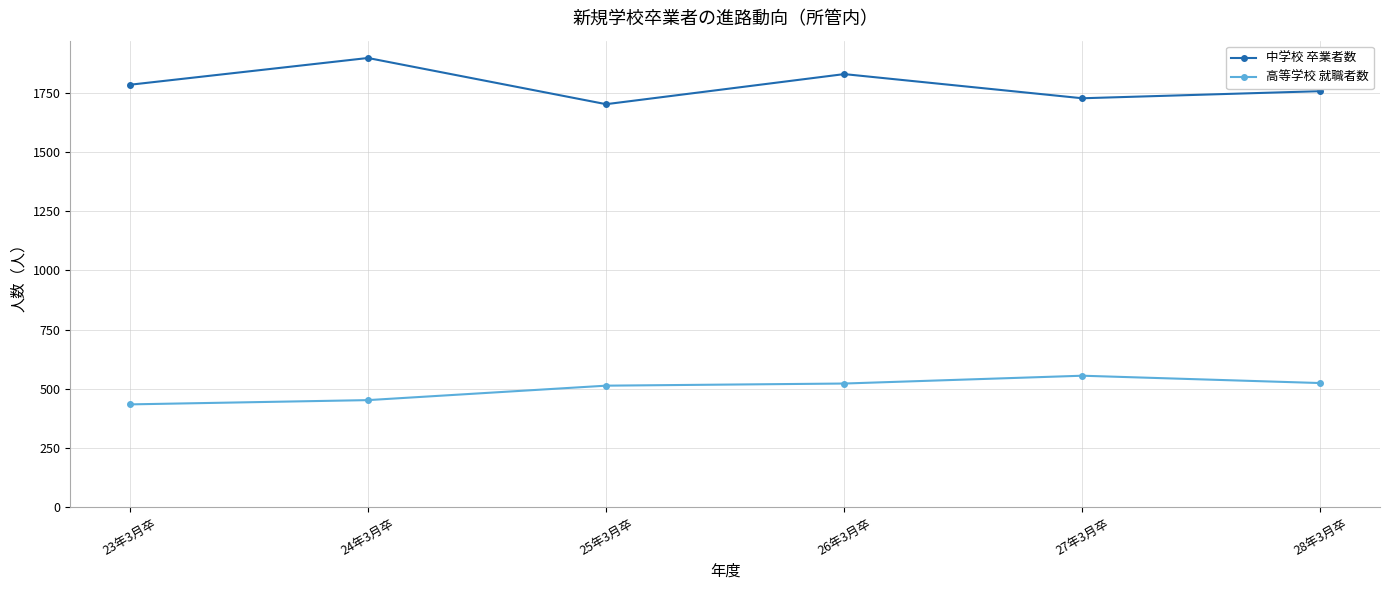

What is the total value across all series at 24年3月卒?

2348